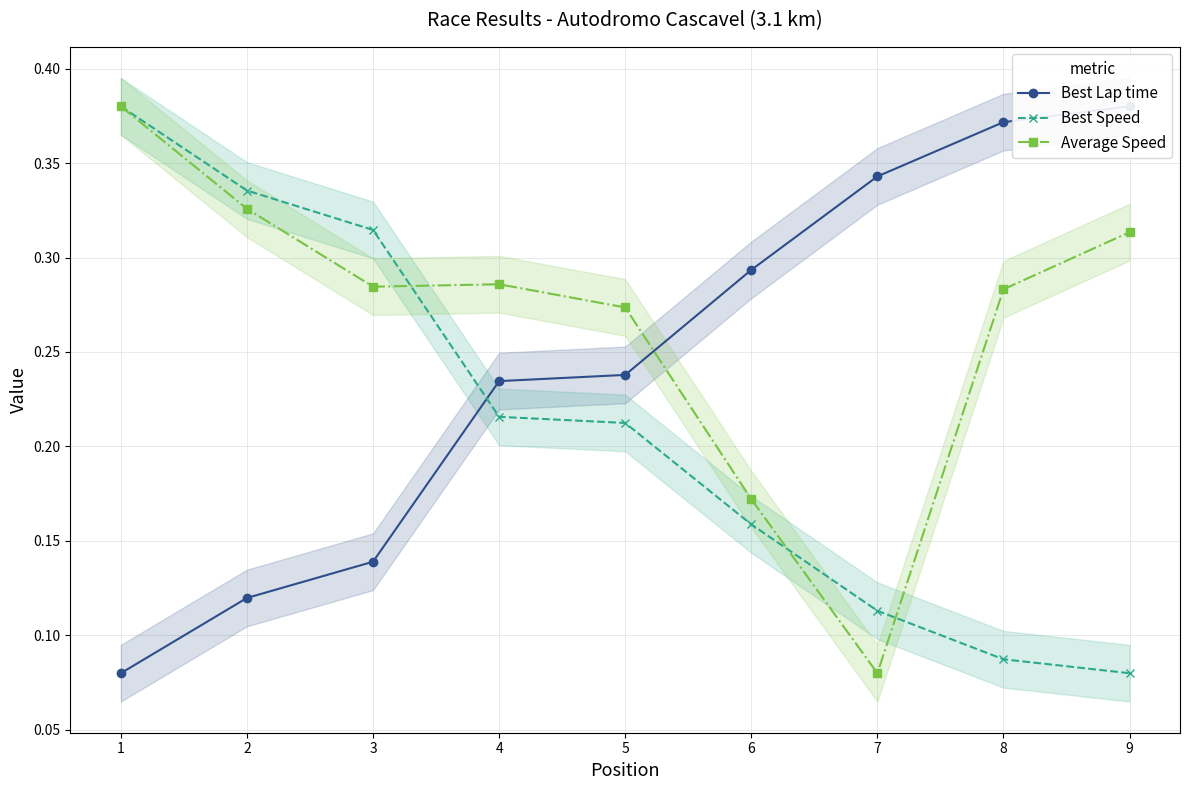

What is the sum of the Best Speed values at 8 and 4?

0.3